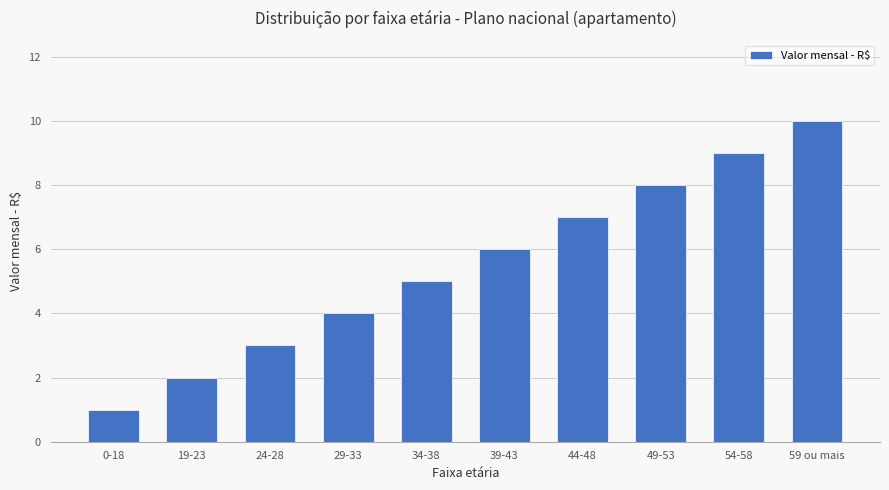

Is it true that the value at 24-28 is 3?

True